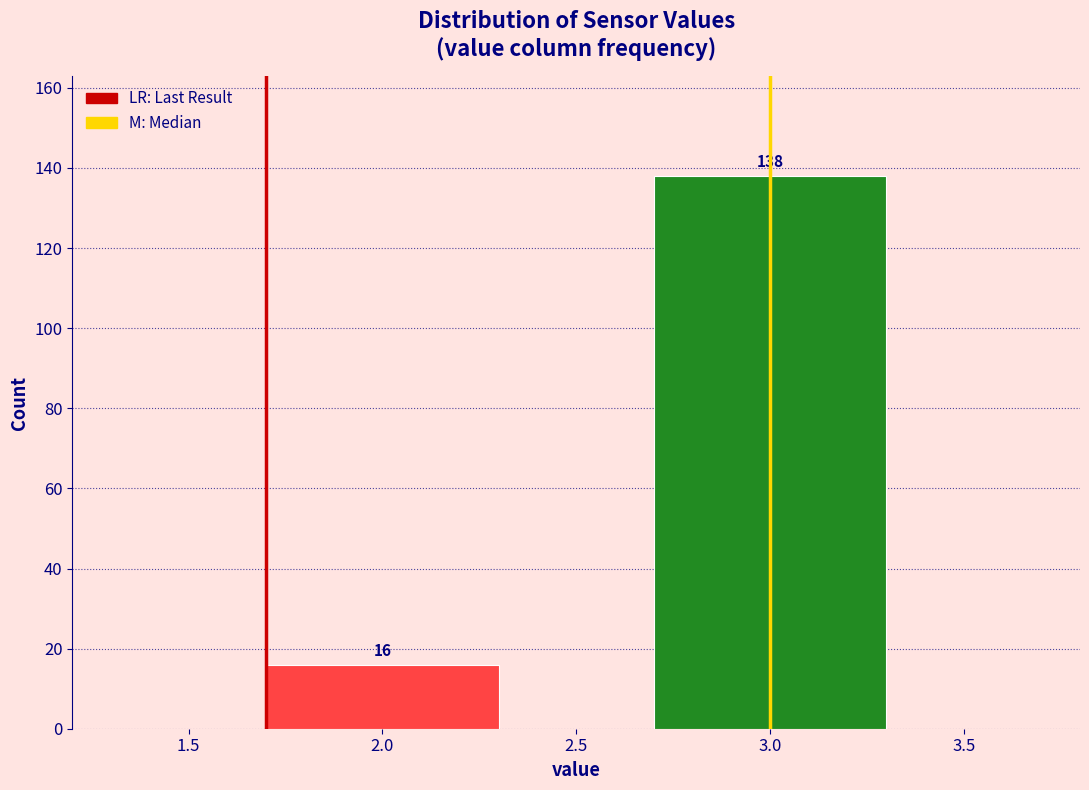

Reading left to right, what are all the values shown in this chart?

2.0=16	3.0=138